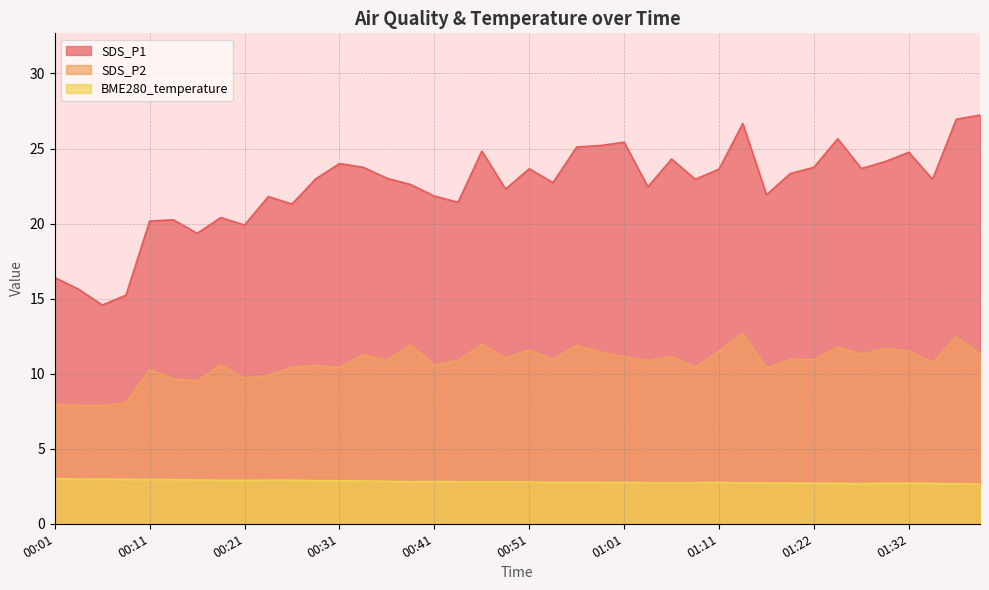

True or false: BME280_temperature and SDS_P1 cross at least once.

False